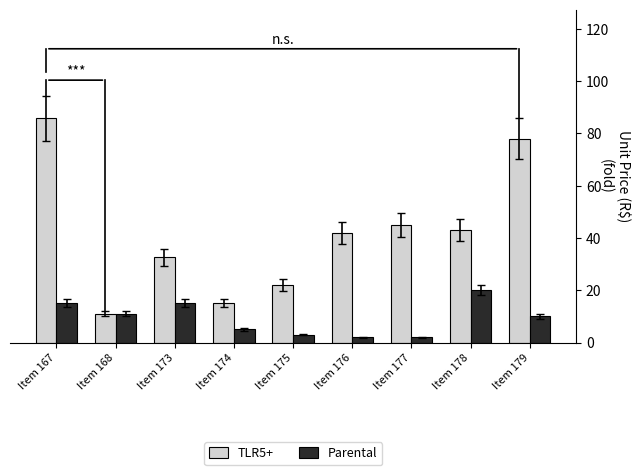

Reading left to right, extract all data points from this chart.

TLR5+: 85.8	11.1	32.6	15.0	22.0	42.0	45.0	43.0	78.0
Parental: 15.0	11.1	15.0	5.0	3.0	2.0	2.0	20.0	10.0